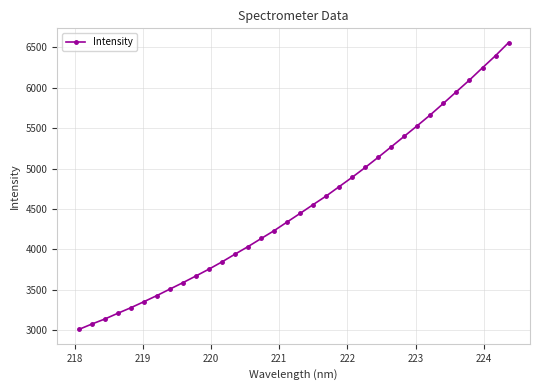

What is the difference between the maximum and minimum values?

3544.3